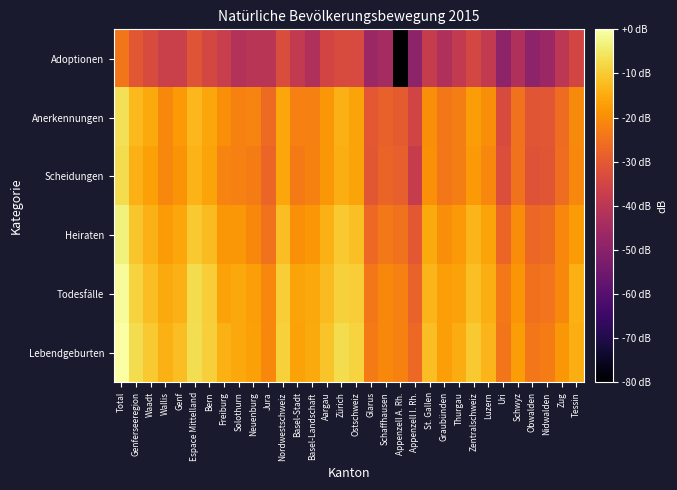

Reading left to right, what are all the values shown in this chart?

Lebendgeburten: Total=0.0	Genferseeregion=-7.1	Waadt=-10.1	Wallis=-14.3	Genf=-12.1	Espace Mittelland=-6.7	Bern=-9.3	Freiburg=-14.1	Solothurn=-15.3	Neuenburg=-16.9	Jura=-20.9	Nordwestschweiz=-8.8	Basel-Stadt=-16.3	Basel-Landschaft=-15.3	Aargau=-11.1	Zürich=-7.1	Ostschweiz=-8.7	Glarus=-23.3	Schaffhausen=-20.9	Appenzell A. Rh.=-21.9	Appenzell I. Rh.=-26.8	St. Gallen=-12.1	Graubünden=-16.9	Thurgau=-14.9	Zentralschweiz=-10.2	Luzern=-13.1	Uri=-24.3	Schwyz=-17.3	Obwalden=-23.8	Nidwalden=-23.1	Zug=-18.3	Tessin=-14.7
Todesfälle: Total=-1.1	Genferseeregion=-8.7	Waadt=-11.9	Wallis=-15.0	Genf=-14.1	Espace Mittelland=-7.2	Bern=-9.5	Freiburg=-16.3	Solothurn=-15.4	Neuenburg=-17.2	Jura=-20.9	Nordwestschweiz=-9.6	Basel-Stadt=-16.1	Basel-Landschaft=-15.4	Aargau=-12.5	Zürich=-8.9	Ostschweiz=-9.7	Glarus=-23.9	Schaffhausen=-20.7	Appenzell A. Rh.=-22.3	Appenzell I. Rh.=-28.0	St. Gallen=-13.4	Graubünden=-17.0	Thurgau=-16.5	Zentralschweiz=-11.6	Luzern=-14.4	Uri=-23.7	Schwyz=-18.7	Obwalden=-25.1	Nidwalden=-24.5	Zug=-20.7	Tessin=-14.2
Heiraten: Total=-3.2	Genferseeregion=-10.8	Waadt=-14.0	Wallis=-17.6	Genf=-15.8	Espace Mittelland=-10.0	Bern=-12.4	Freiburg=-18.2	Solothurn=-18.4	Neuenburg=-20.8	Jura=-24.8	Nordwestschweiz=-11.9	Basel-Stadt=-19.6	Basel-Landschaft=-18.3	Aargau=-14.2	Zürich=-10.0	Ostschweiz=-11.7	Glarus=-26.7	Schaffhausen=-23.7	Appenzell A. Rh.=-24.8	Appenzell I. Rh.=-30.1	St. Gallen=-15.3	Graubünden=-19.7	Thurgau=-17.9	Zentralschweiz=-13.2	Luzern=-16.1	Uri=-27.3	Schwyz=-20.1	Obwalden=-27.0	Nidwalden=-26.3	Zug=-21.2	Tessin=-17.6
Scheidungen: Total=-7.1	Genferseeregion=-13.8	Waadt=-16.8	Wallis=-21.0	Genf=-18.8	Espace Mittelland=-13.6	Bern=-16.2	Freiburg=-21.6	Solothurn=-22.2	Neuenburg=-23.0	Jura=-27.5	Nordwestschweiz=-15.9	Basel-Stadt=-23.2	Basel-Landschaft=-22.2	Aargau=-18.2	Zürich=-14.4	Ostschweiz=-16.1	Glarus=-30.3	Schaffhausen=-27.7	Appenzell A. Rh.=-28.6	Appenzell I. Rh.=-37.6	St. Gallen=-19.7	Graubünden=-23.8	Thurgau=-22.5	Zentralschweiz=-18.1	Luzern=-21.2	Uri=-32.6	Schwyz=-24.7	Obwalden=-31.4	Nidwalden=-30.7	Zug=-25.9	Tessin=-21.1
Anerkennungen: Total=-6.5	Genferseeregion=-12.6	Waadt=-15.3	Wallis=-20.8	Genf=-17.8	Espace Mittelland=-12.8	Bern=-15.8	Freiburg=-19.8	Solothurn=-22.1	Neuenburg=-21.6	Jura=-26.3	Nordwestschweiz=-15.9	Basel-Stadt=-22.2	Basel-Landschaft=-22.5	Aargau=-18.4	Zürich=-13.8	Ostschweiz=-16.2	Glarus=-30.3	Schaffhausen=-28.3	Appenzell A. Rh.=-29.6	Appenzell I. Rh.=-35.1	St. Gallen=-19.9	Graubünden=-23.8	Thurgau=-22.6	Zentralschweiz=-17.5	Luzern=-20.0	Uri=-33.1	Schwyz=-24.9	Obwalden=-30.9	Nidwalden=-30.3	Zug=-26.1	Tessin=-20.4
Adoptionen: Total=-24.2	Genferseeregion=-30.5	Waadt=-33.2	Wallis=-36.6	Genf=-36.8	Espace Mittelland=-31.0	Bern=-34.5	Freiburg=-37.3	Solothurn=-41.6	Neuenburg=-40.3	Jura=-40.3	Nordwestschweiz=-32.9	Basel-Stadt=-38.6	Basel-Landschaft=-42.4	Aargau=-35.1	Zürich=-33.1	Ostschweiz=-33.6	Glarus=-46.4	Schaffhausen=-44.6	Appenzell A. Rh.=-149.4	Appenzell I. Rh.=-49.4	St. Gallen=-37.6	Graubünden=-42.4	Thurgau=-38.6	Zentralschweiz=-34.6	Luzern=-38.6	Uri=-49.4	Schwyz=-42.4	Obwalden=-49.4	Nidwalden=-46.4	Zug=-39.8	Tessin=-34.9